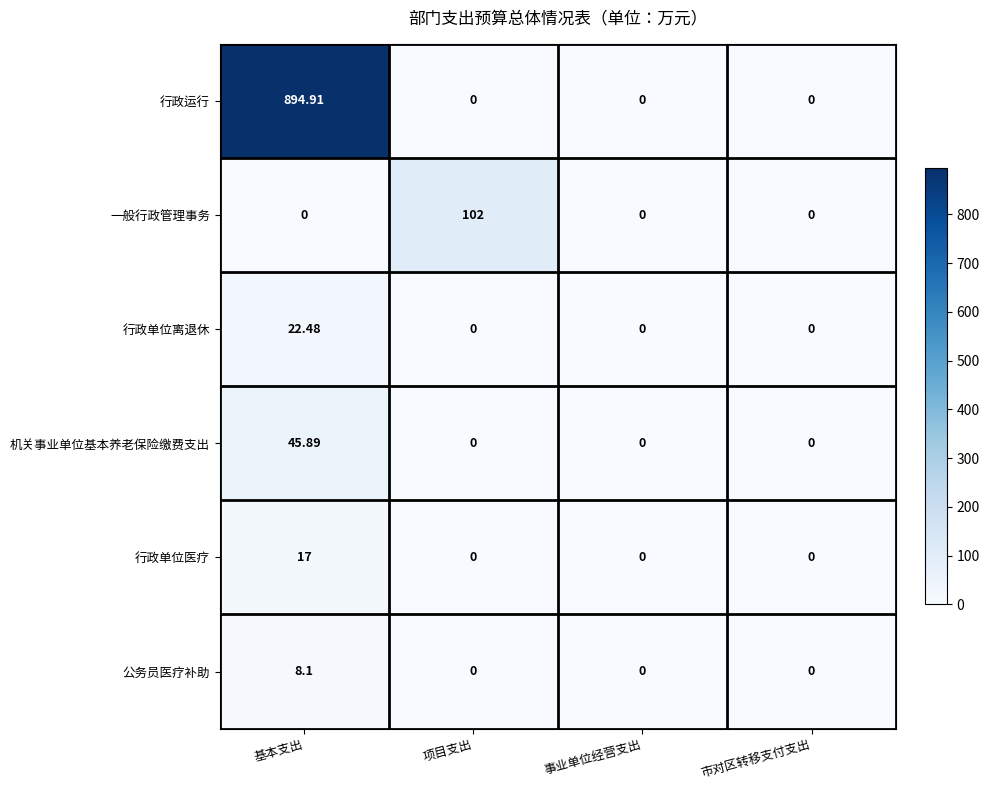

Which series has the largest total across all categories?

行政运行